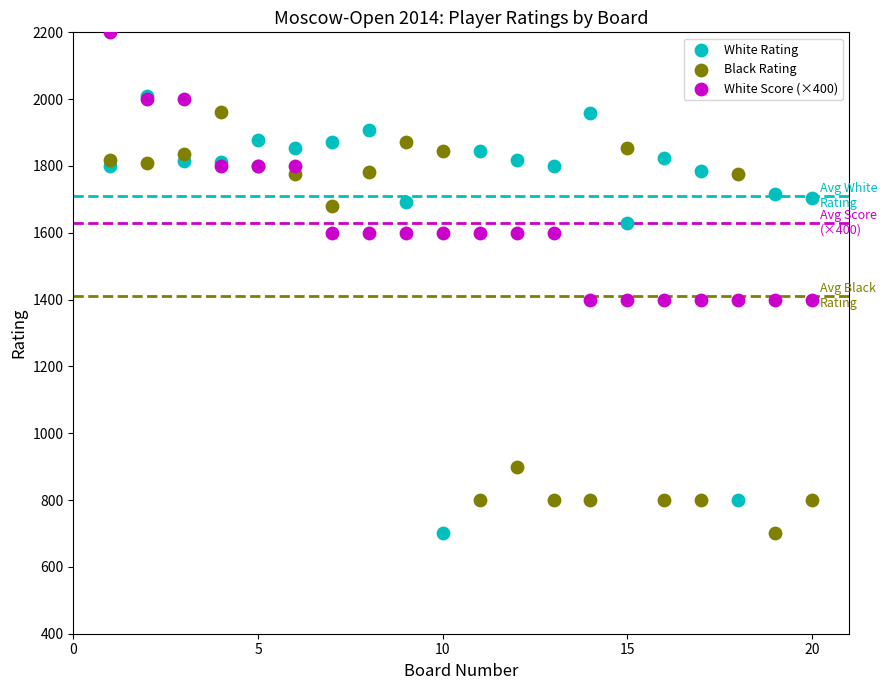

Which series reaches the maximum Y coordinate?

White Score (×400)